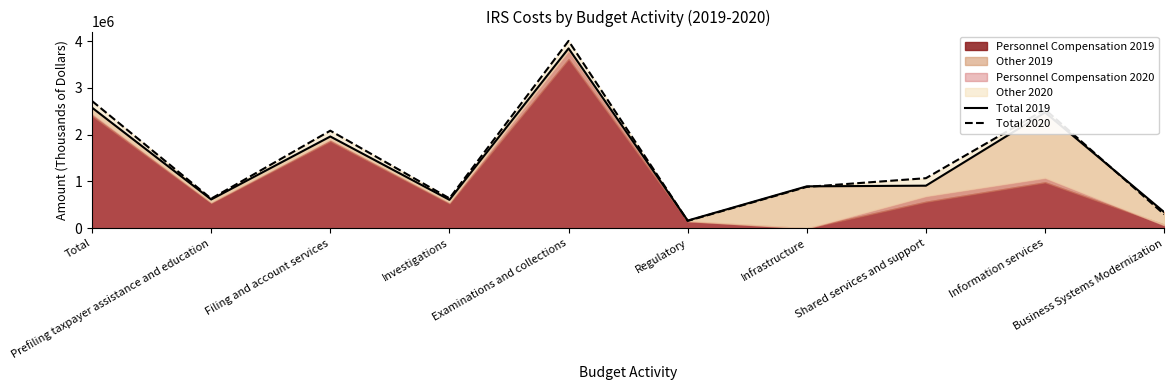

At how many categories does at least one series exceed 520320?

8